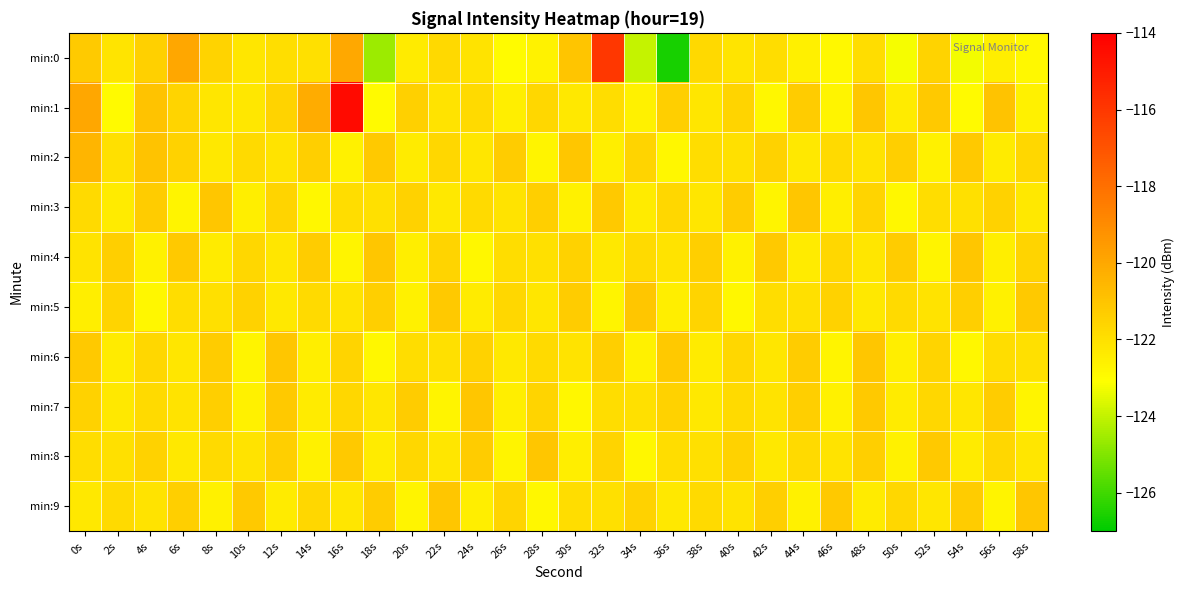

Which series has the widest spread of values?

min:0